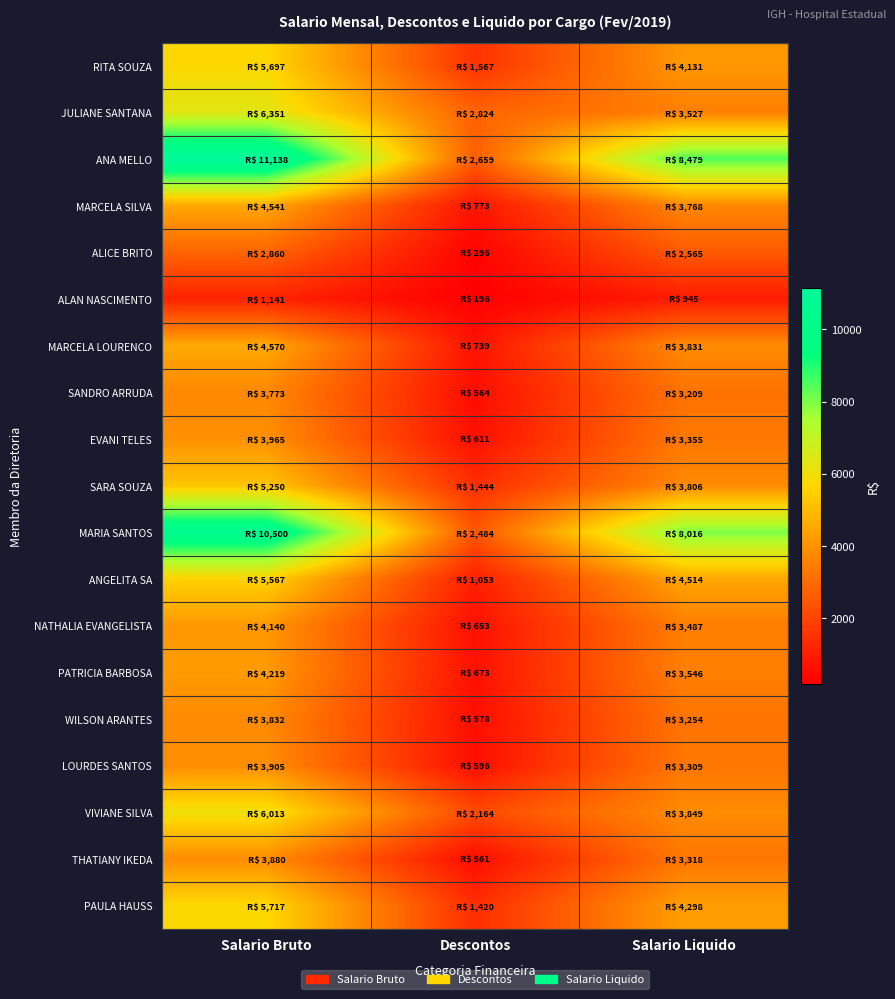

What is the total value across all series at Salario Liquido?

75204.6